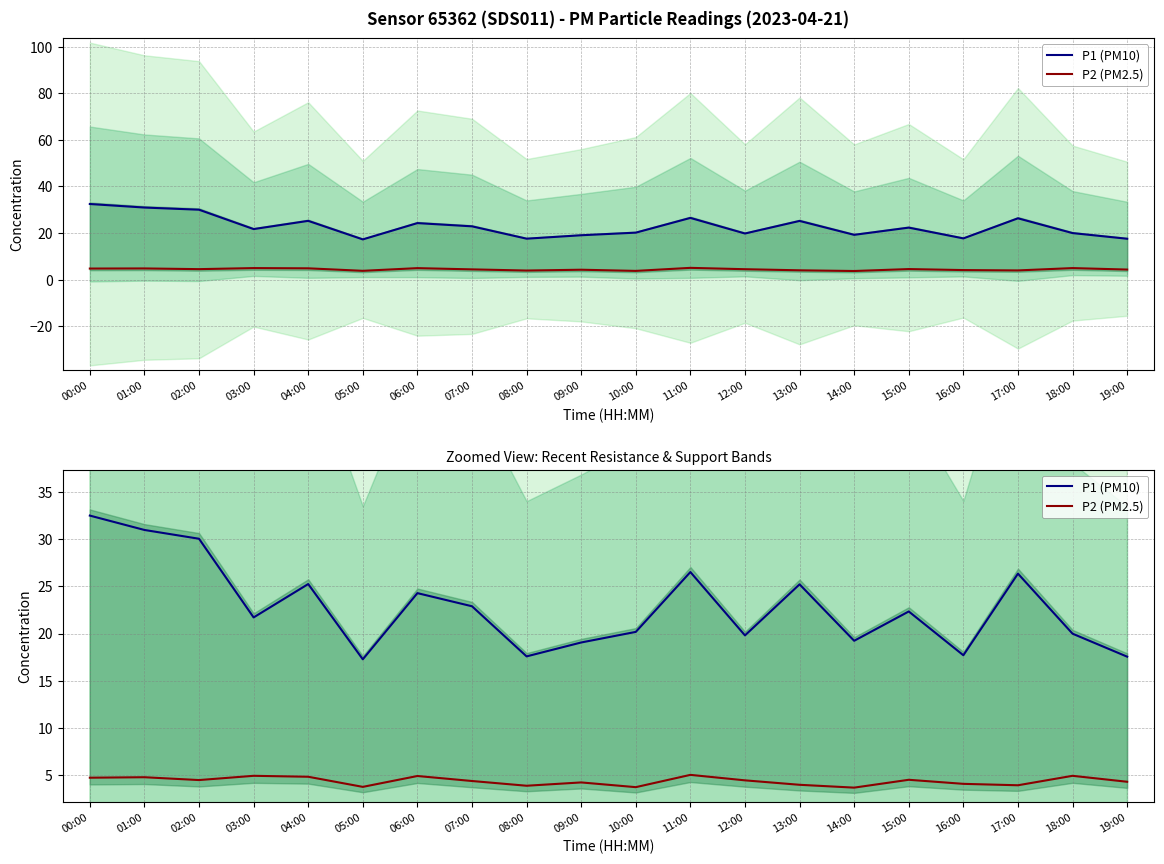

True or false: P2 (PM2.5) and P1 (PM10) cross at least once.

False